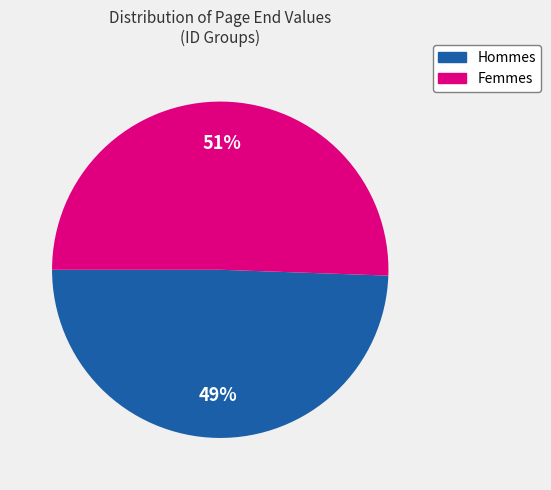

How many segments does this pie chart have?

2